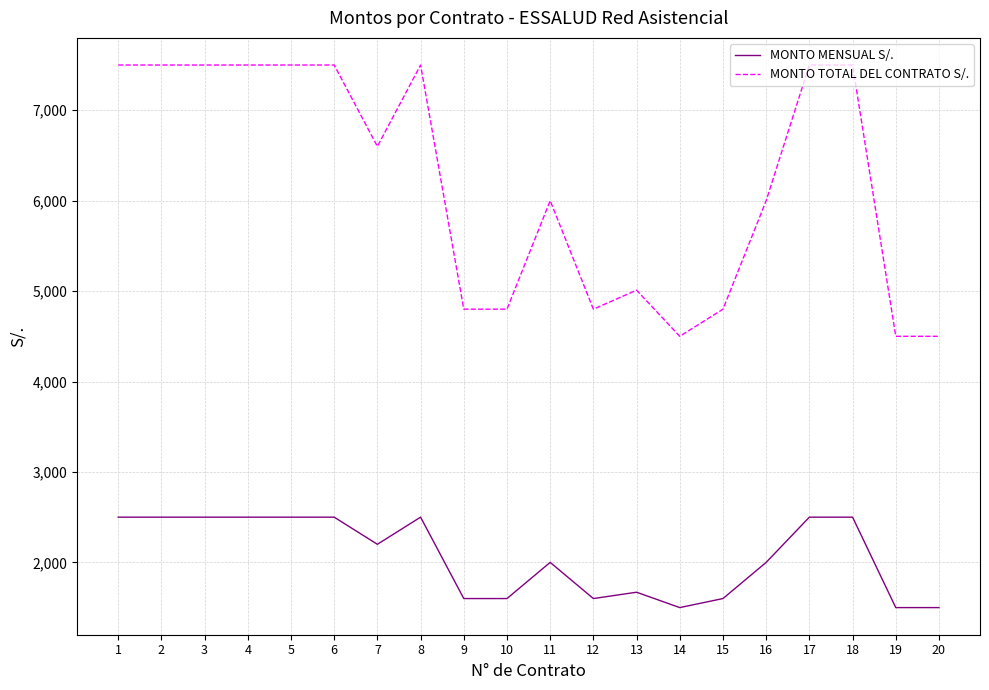

What is the total value across all series at 15?

6400